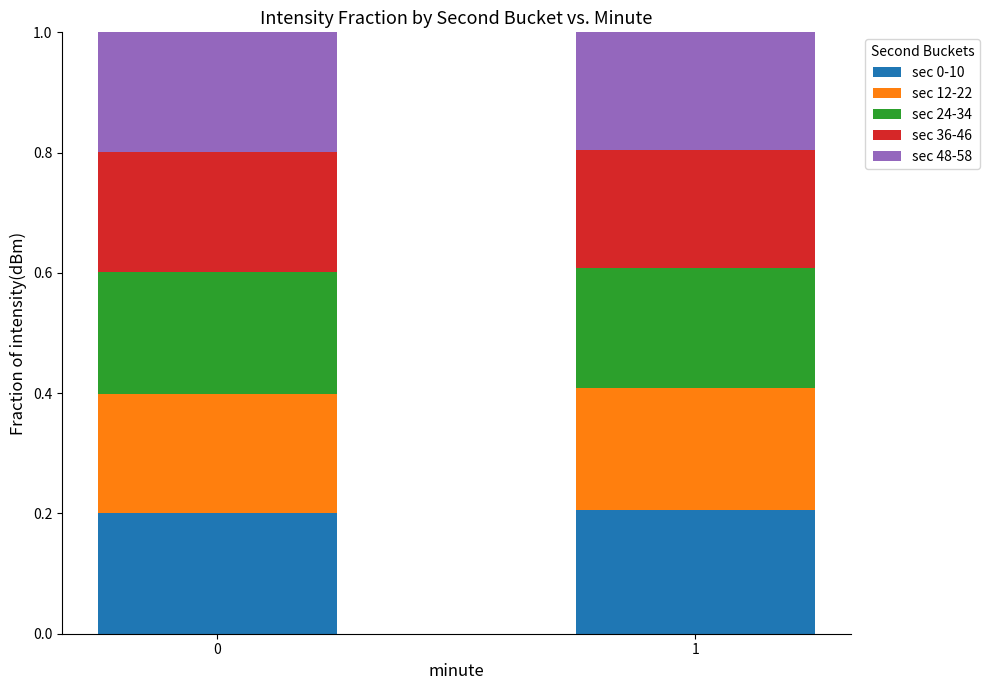

What is the total value across all series at 1?

1.0